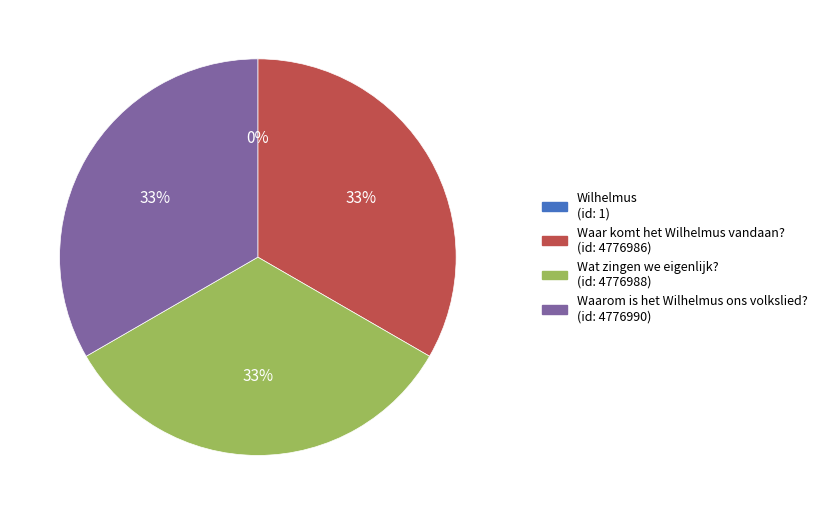

To the nearest percent, what is the difference between the largest and smallest slice percentages?

33%